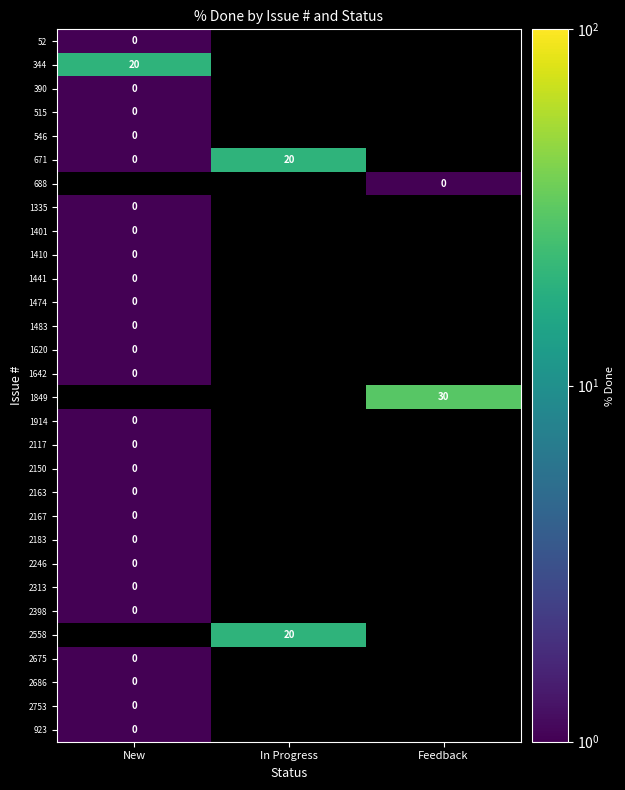

At which label is 1441 closest to 0?

New